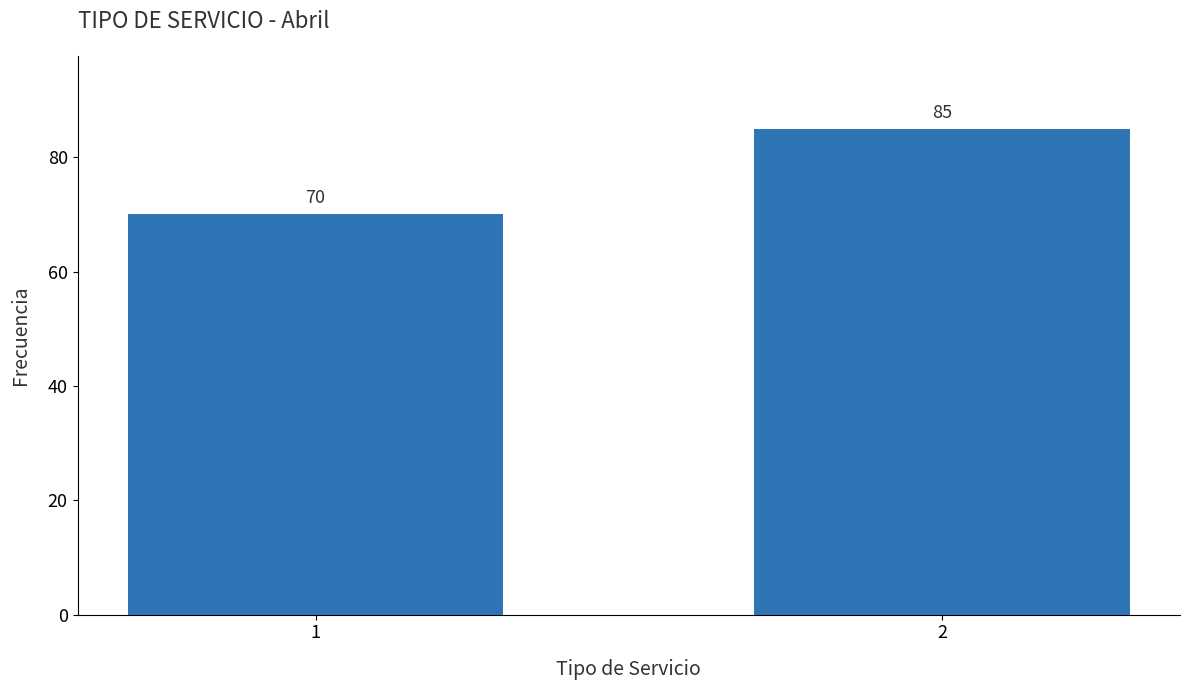

Reading left to right, extract all data points from this chart.

70	85